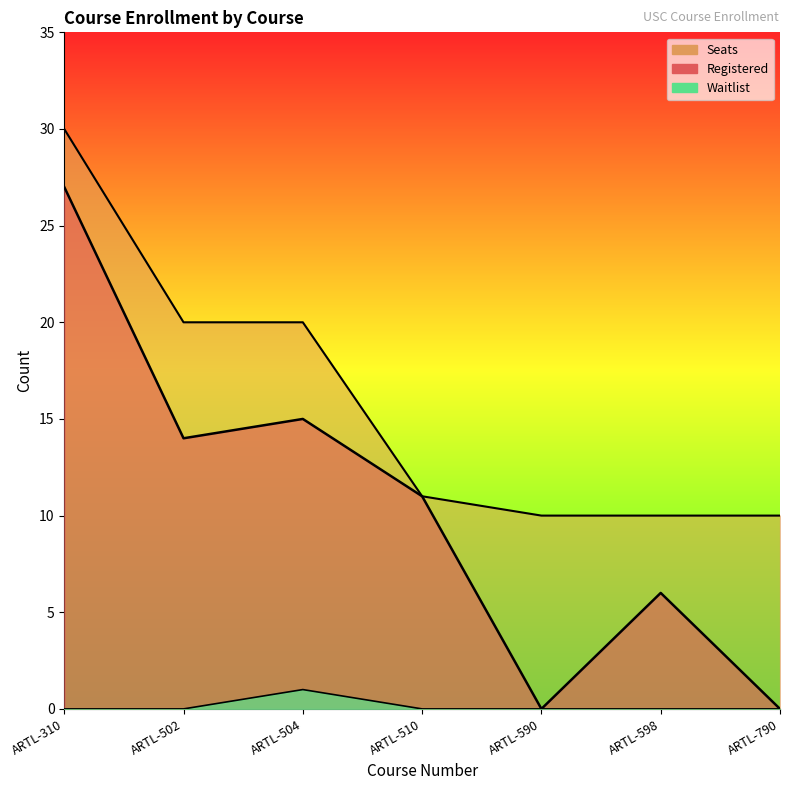

True or false: Waitlist and Registered intersect in this chart.

False